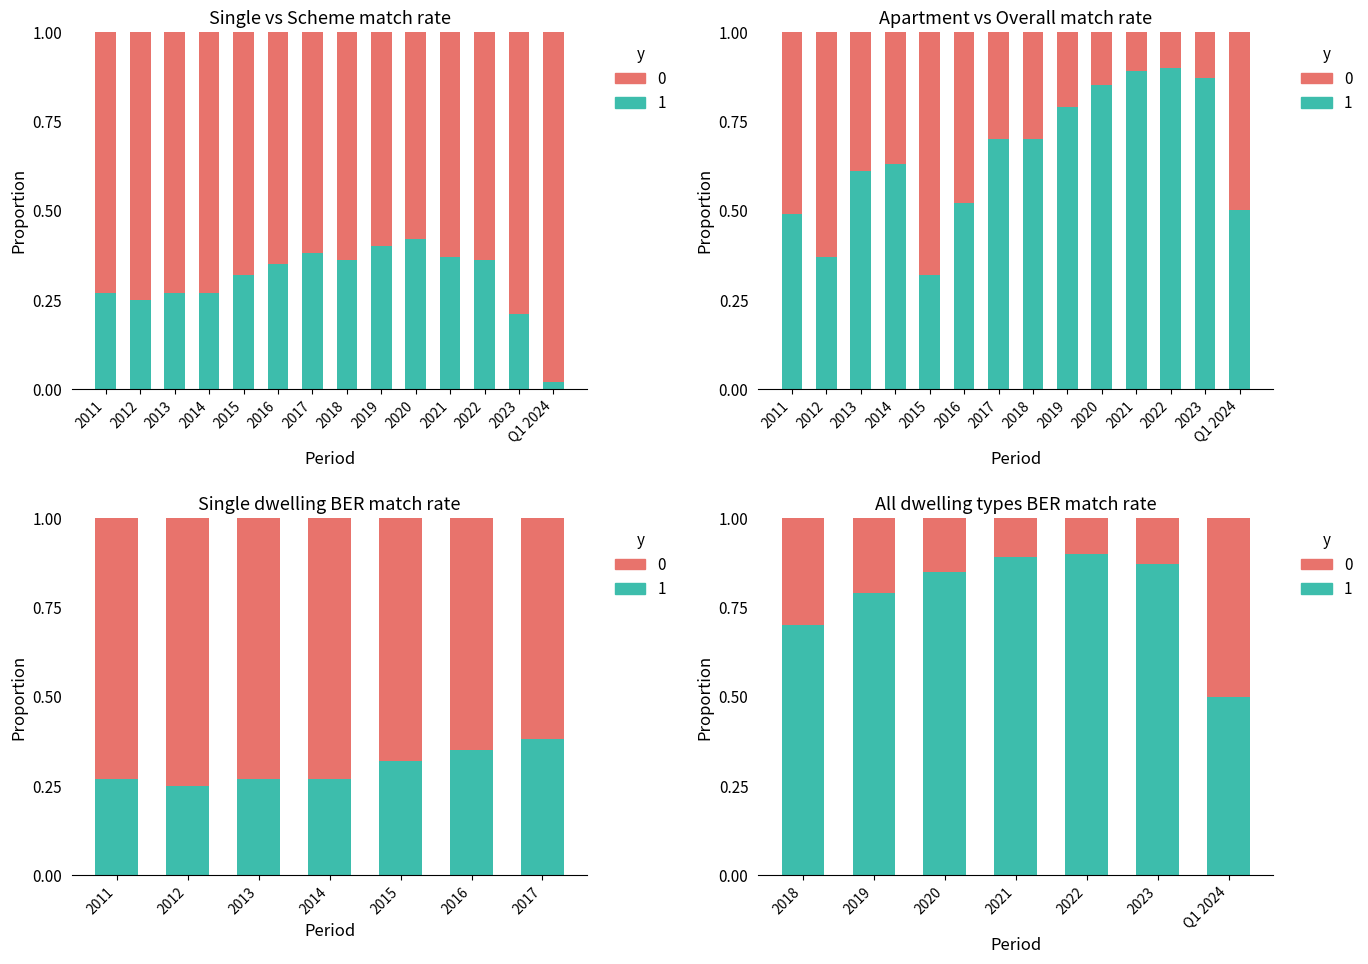

What is the label of the 9th bar from the right?

2016